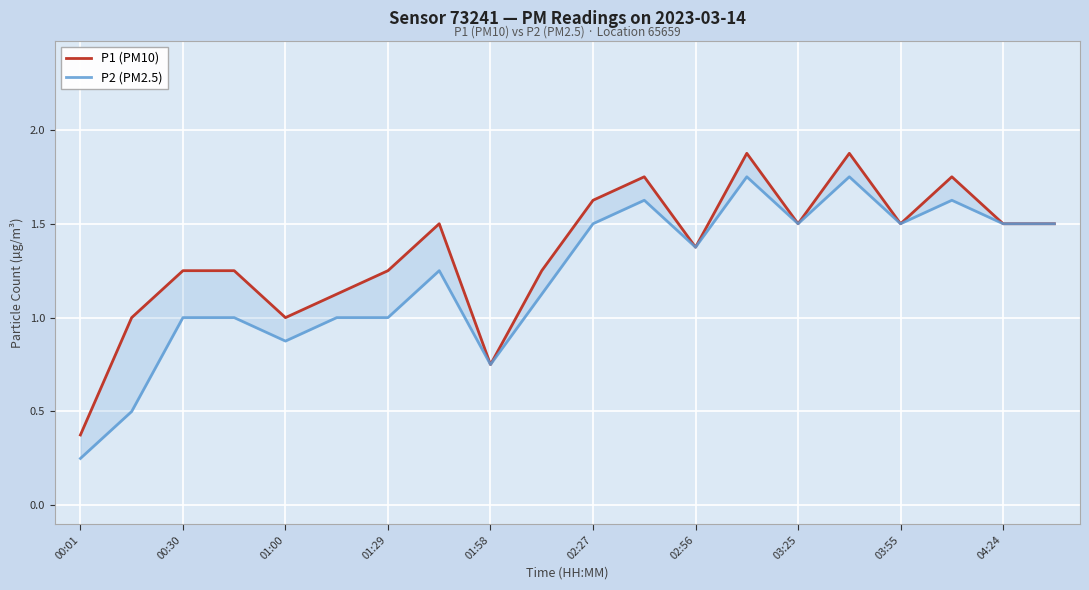

Reading left to right, extract all data points from this chart.

P1 (PM10): 0.4	1.0	1.2	1.2	1.0	1.1	1.2	1.5	0.8	1.2	1.6	1.8	1.4	1.9	1.5	1.9	1.5	1.8	1.5	1.5
P2 (PM2.5): 0.2	0.5	1.0	1.0	0.9	1.0	1.0	1.2	0.8	1.1	1.5	1.6	1.4	1.8	1.5	1.8	1.5	1.6	1.5	1.5